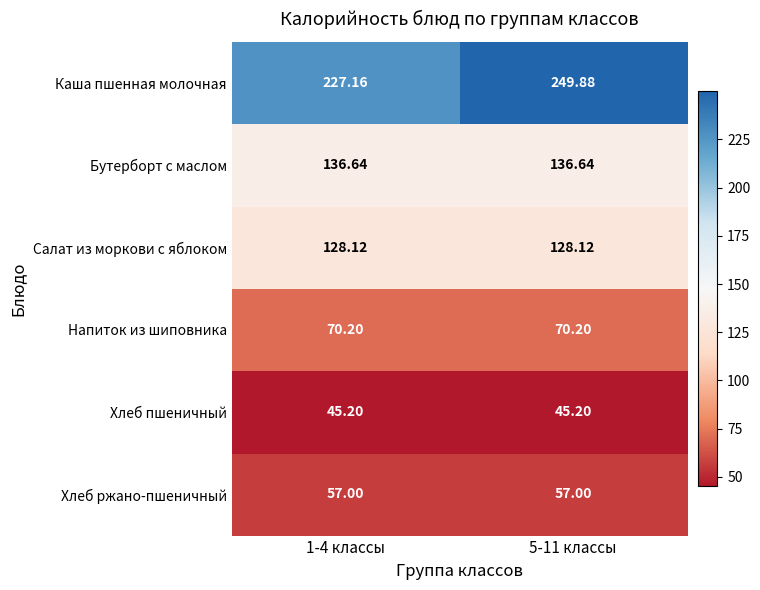

What is the smallest value displayed?

45.2